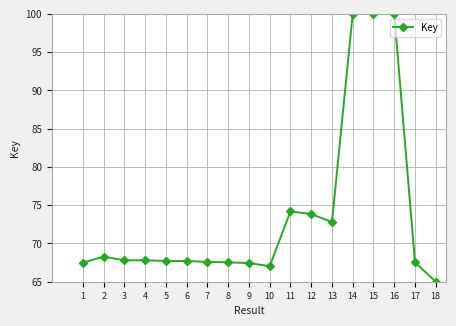

What is the approximate value at 12?

73.8